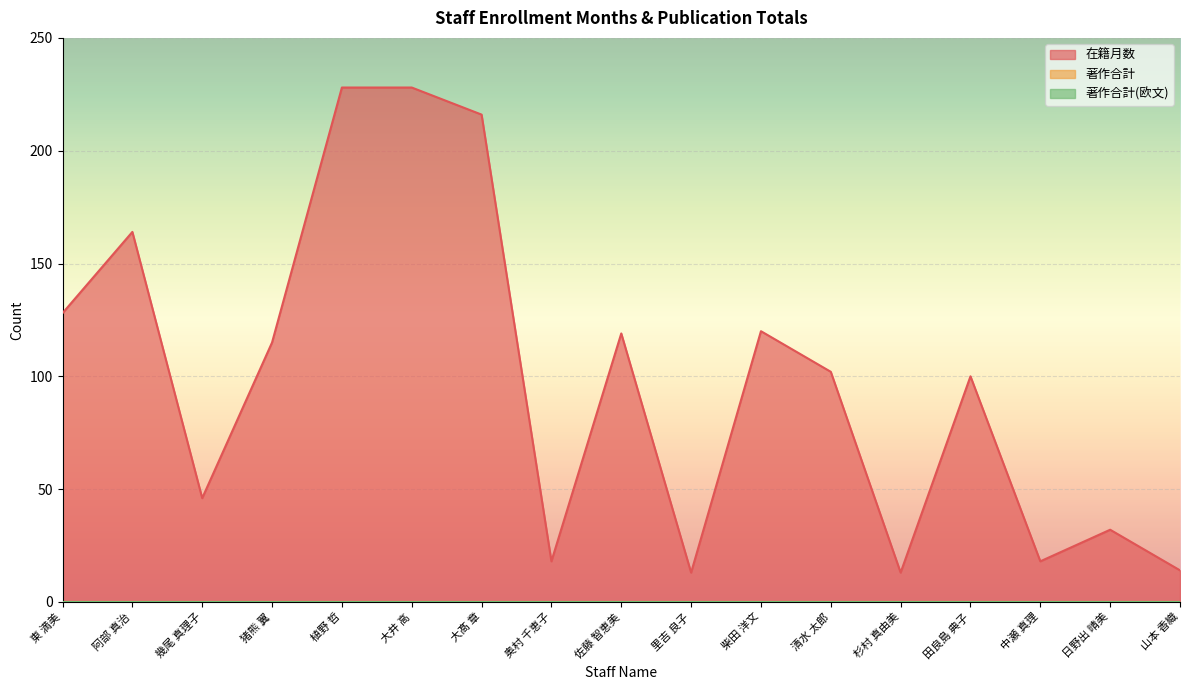

What are all the series names shown in the legend?

在籍月数, 著作合計, 著作合計(欧文)